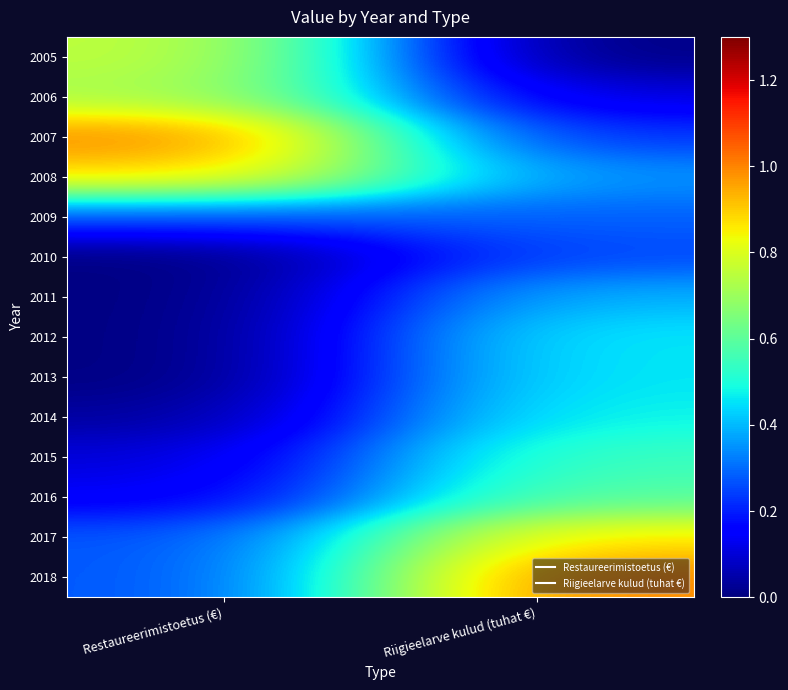

List the series in order of their peak value, lowest first.

2010, 2009, 2011, 2012, 2013, 2014, 2015, 2016, 2006, 2005, 2017, 2008, 2007, 2018